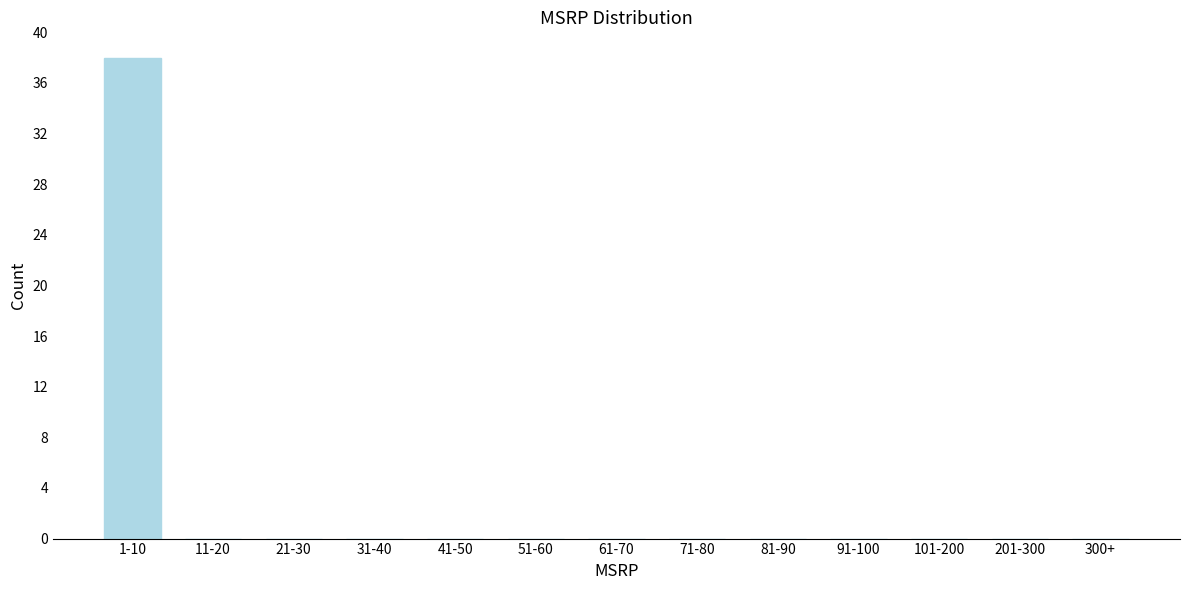

Reading left to right, extract all data points from this chart.

1-10=38	11-20=0	21-30=0	31-40=0	41-50=0	51-60=0	61-70=0	71-80=0	81-90=0	91-100=0	101-200=0	201-300=0	300+=0